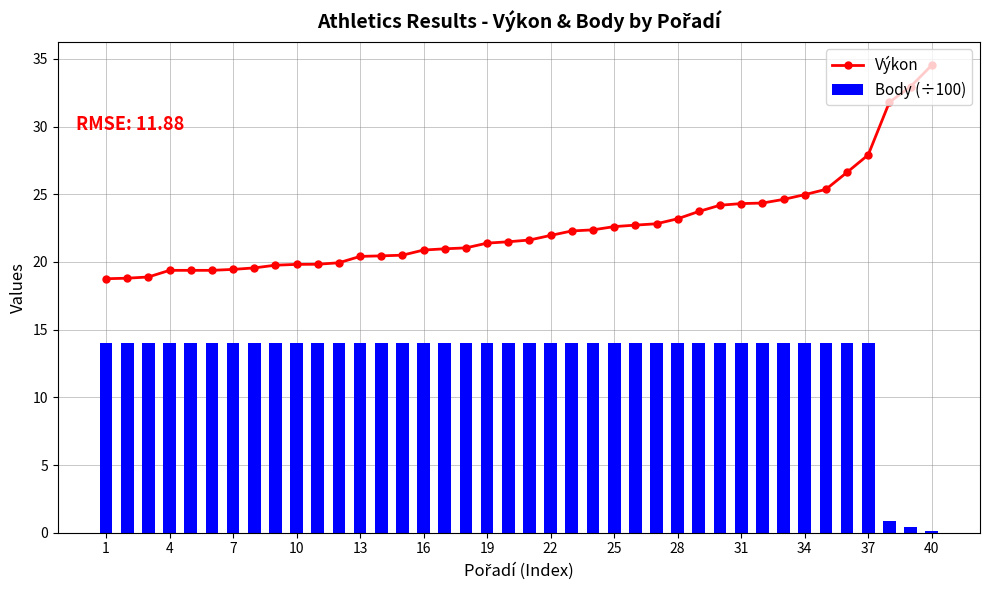

True or false: Výkon has a value of 8.0 at 31.

False